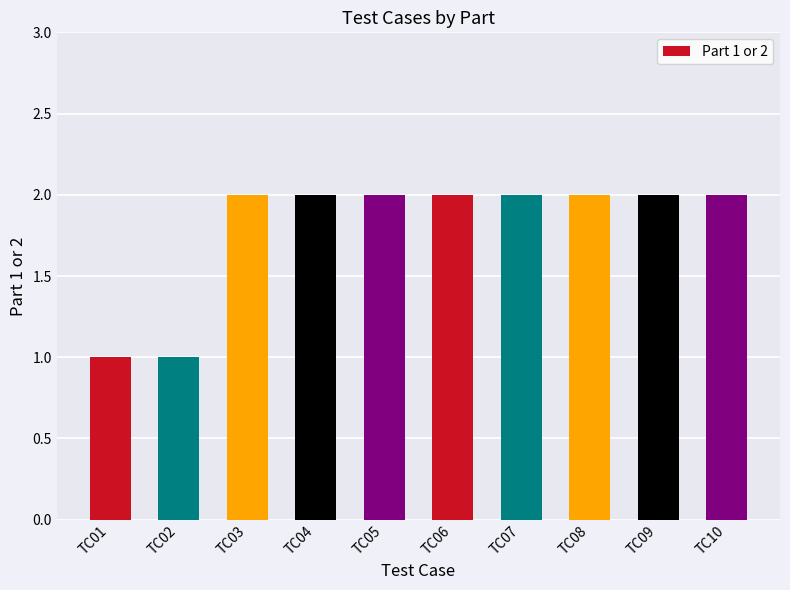

Count the number of categories in the chart.

10